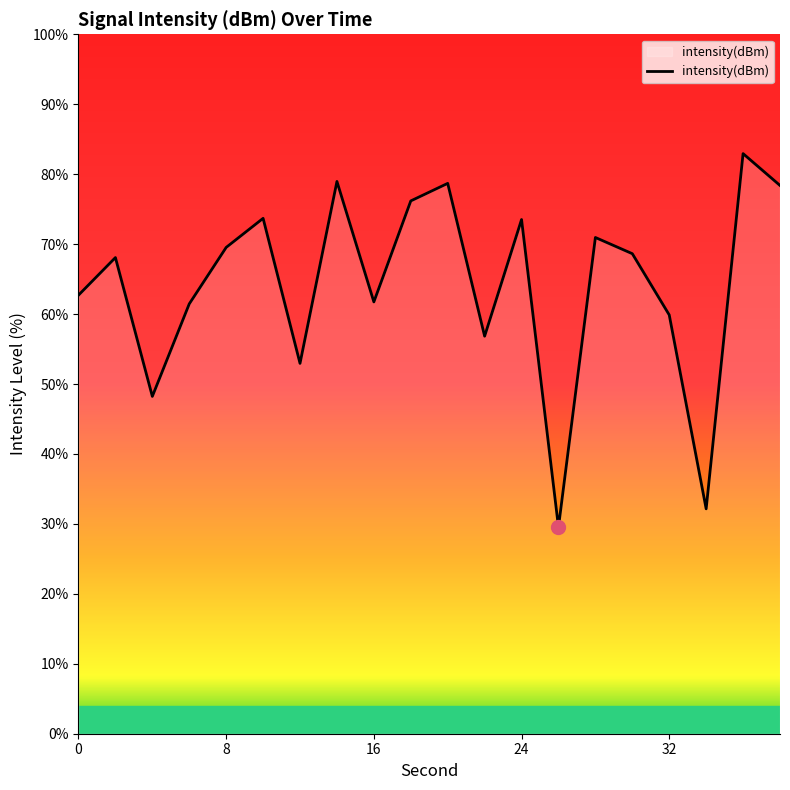

What is the maximum value shown in the chart?

82.9